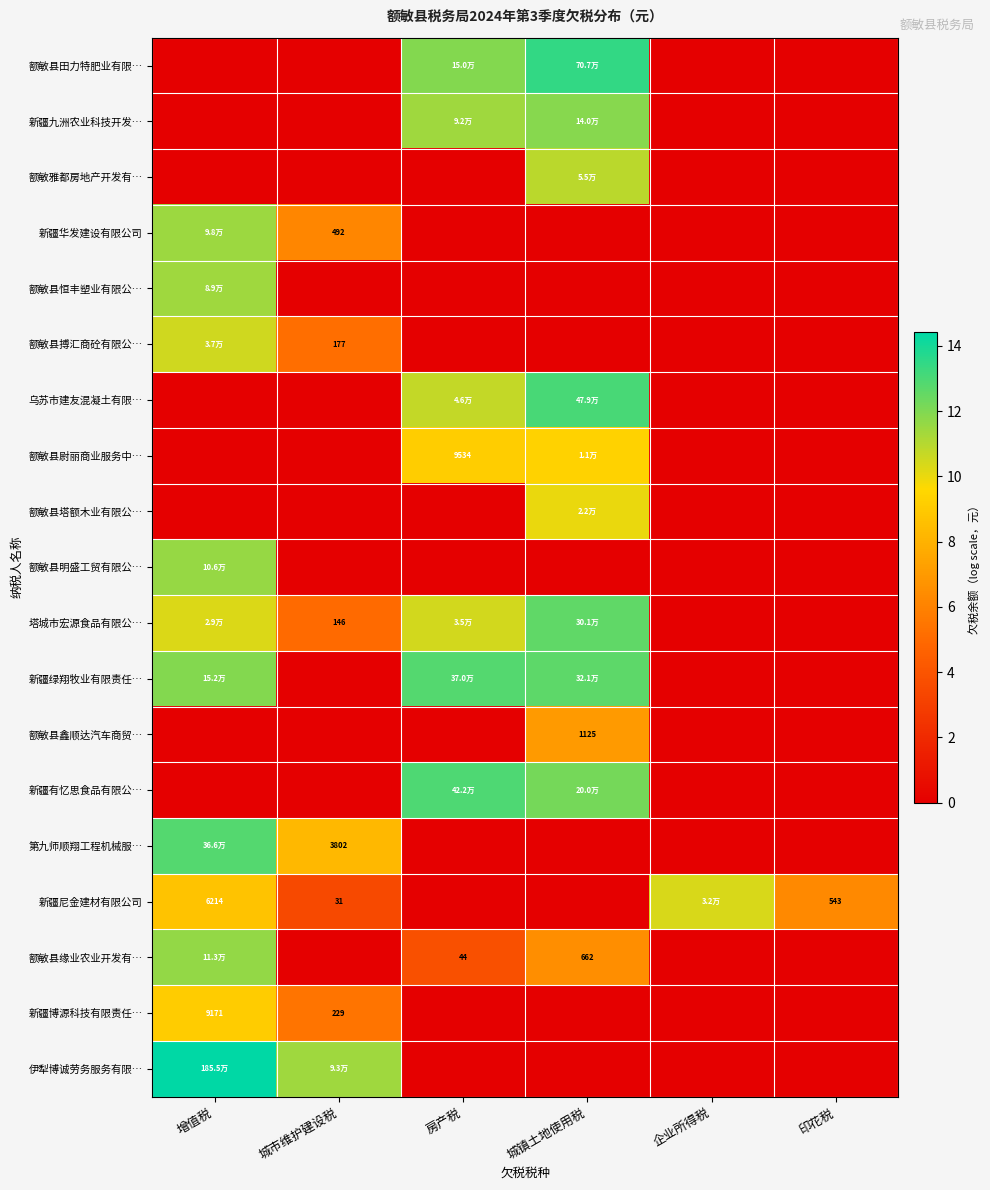

The value of 新疆尼金建材有限公司 at 印花税 is 2.6. True or false?

False